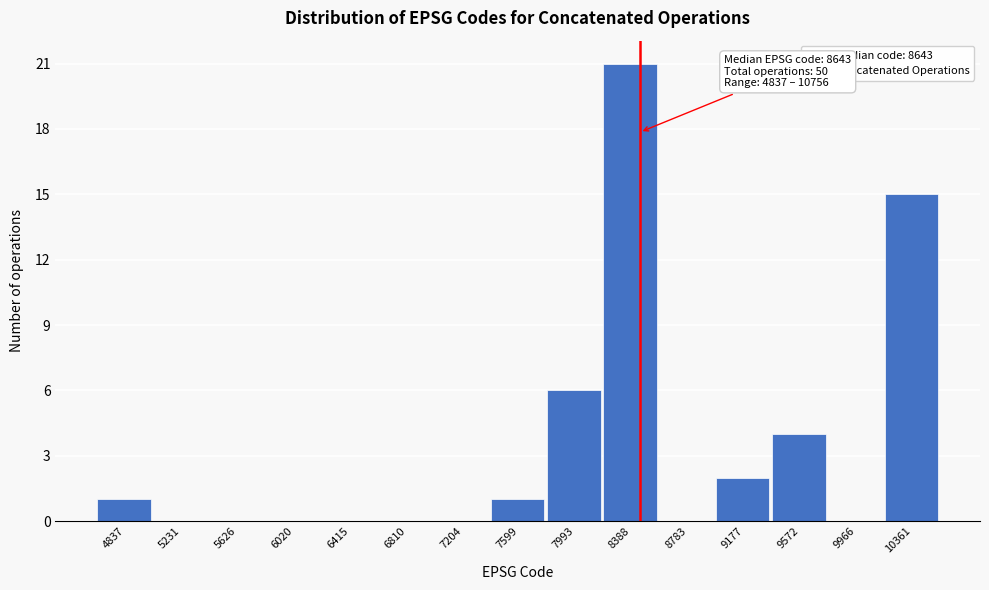

Reading left to right, transcribe all the data shown in this chart.

4837=1	5231=0	5626=0	6020=0	6415=0	6810=0	7204=0	7599=1	7993=6	8388=21	8783=0	9177=2	9572=4	9966=0	10361=15